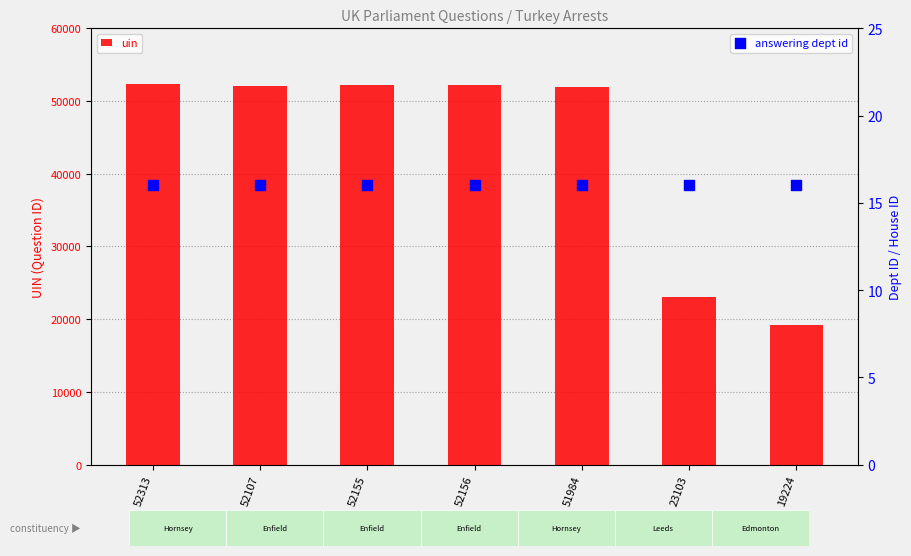

Which series has the largest total across all categories?

uin